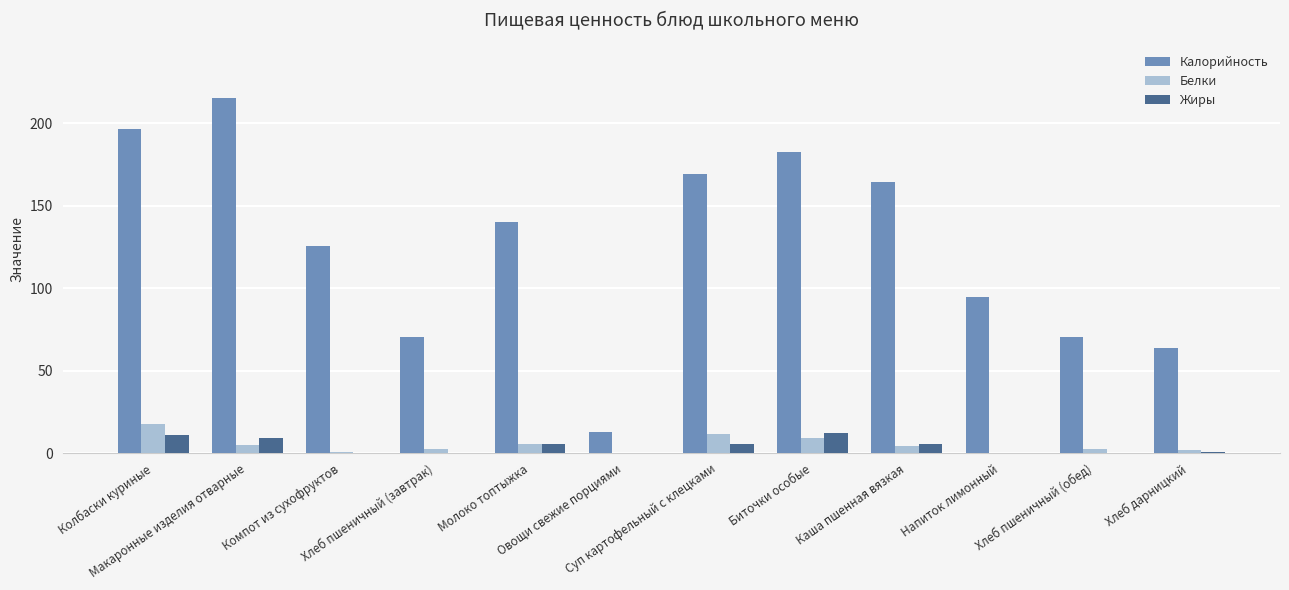

What is the sum of all Жиры values?

49.2